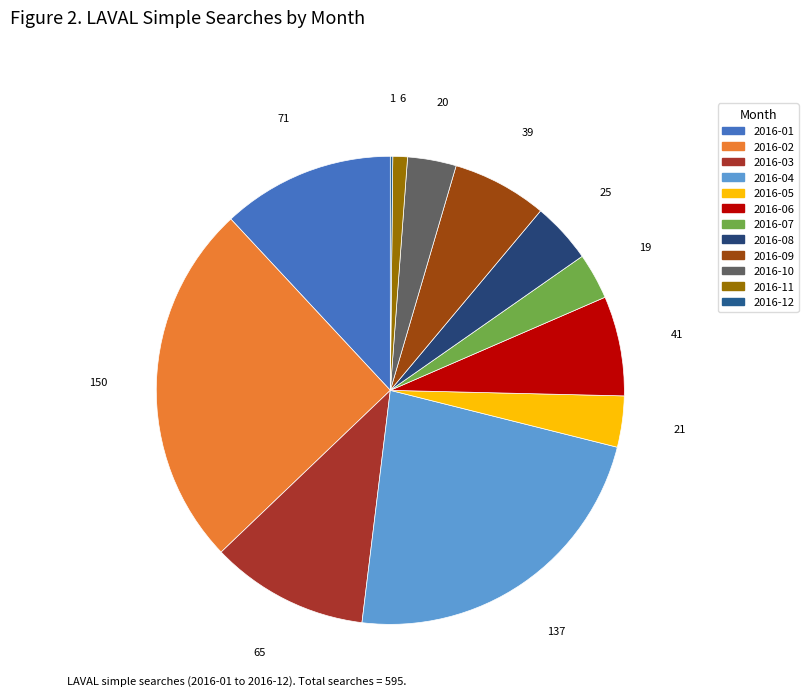

To the nearest percent, what is the combined percentage of 2016-08 and 2016-06?

11%